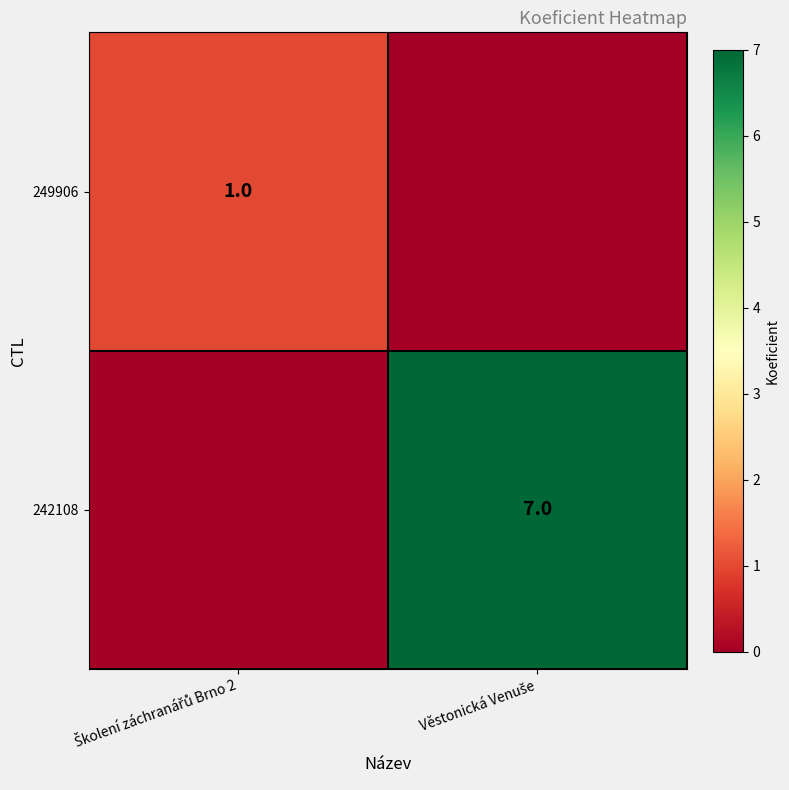

Count the number of categories in the chart.

2